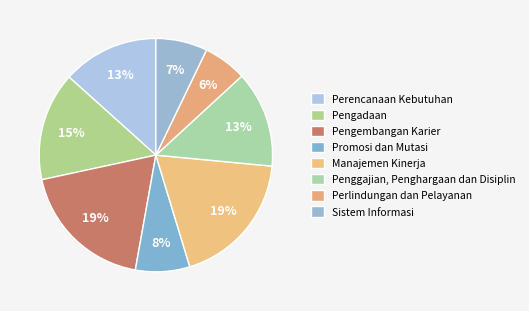

Which slice is the largest?

Pengembangan Karier